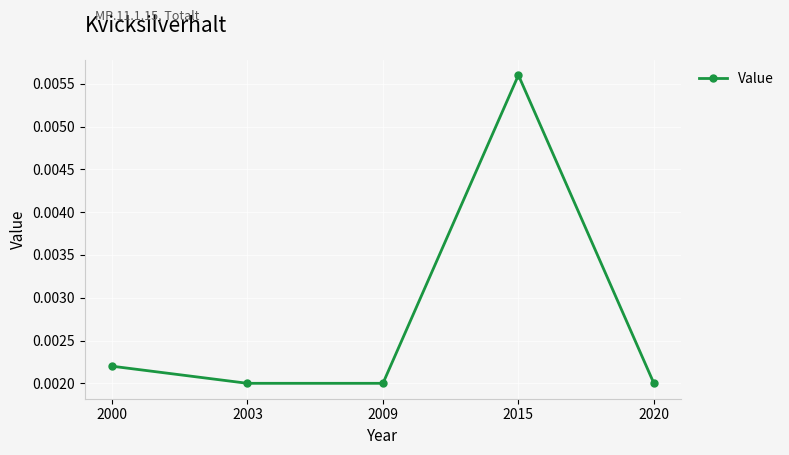

Does the chart display data point markers on the line(s)?

Yes